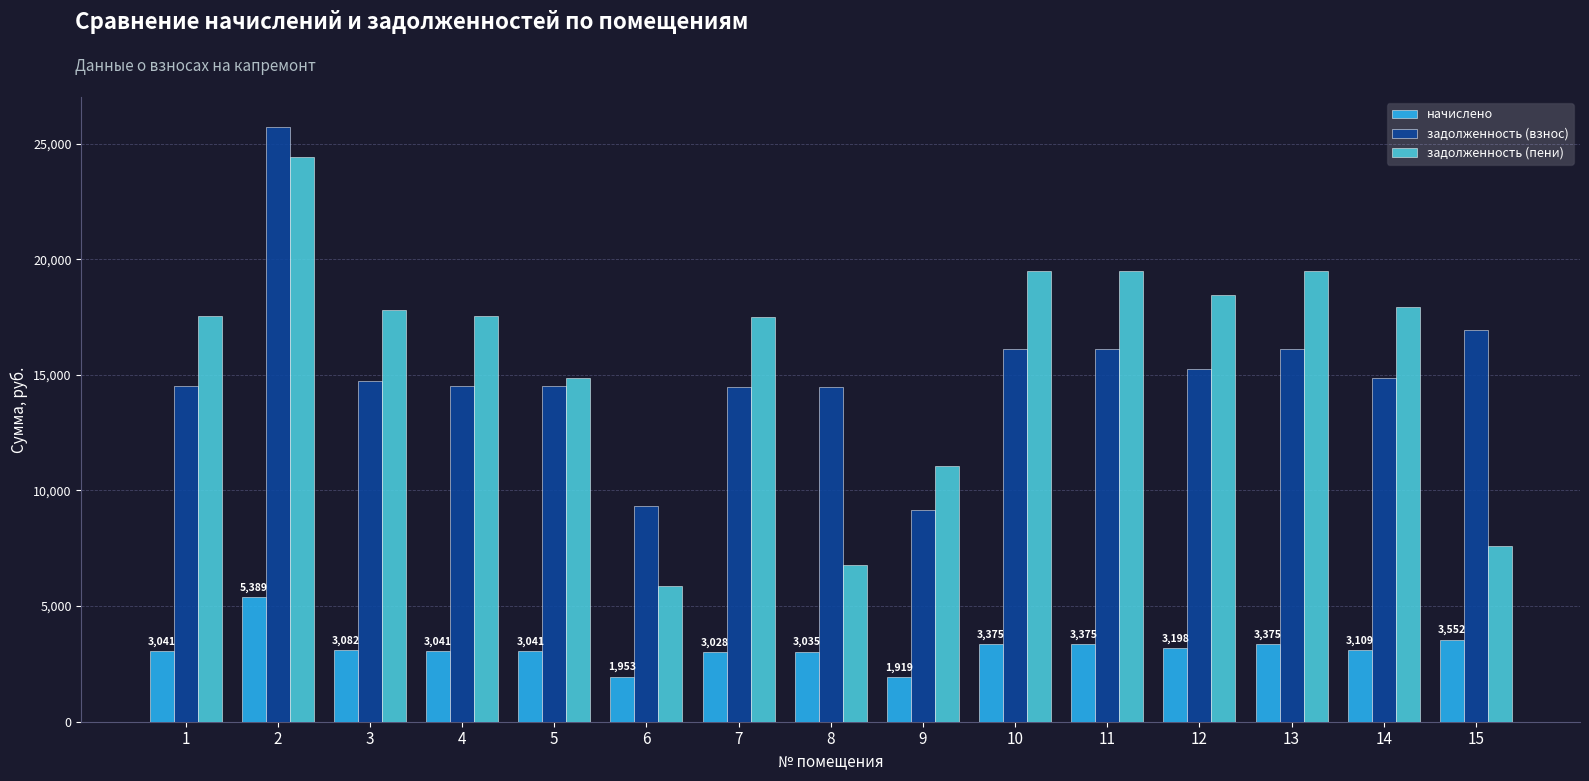

Is it true that задолженность (пени) equals 17561.8 at 1?

True